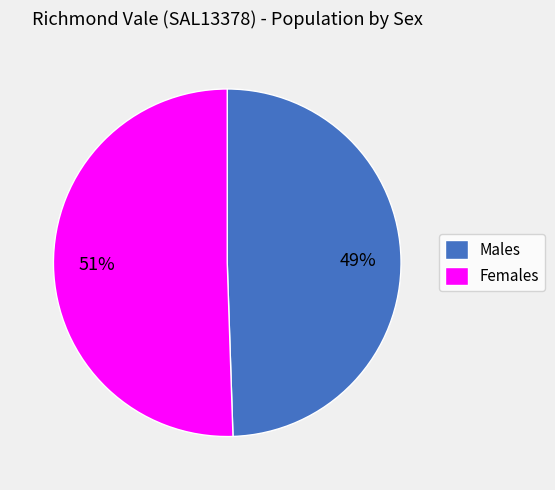

Is there a majority slice in this chart?

Yes